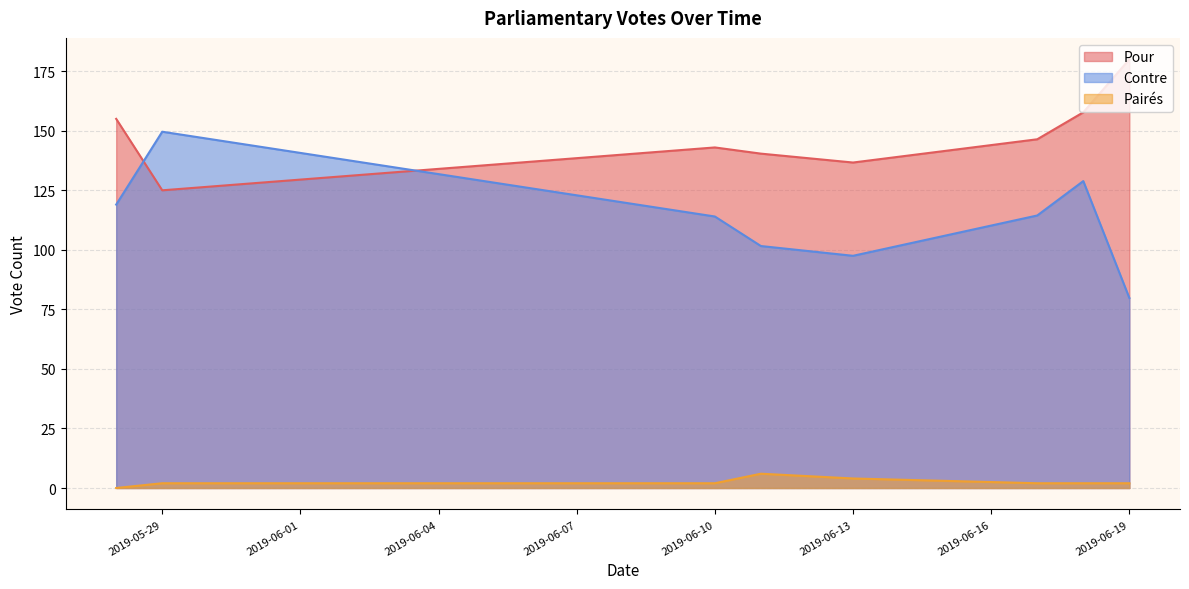

Is the value of Pour at 13 greater than the value of Pairés at 24?

Yes